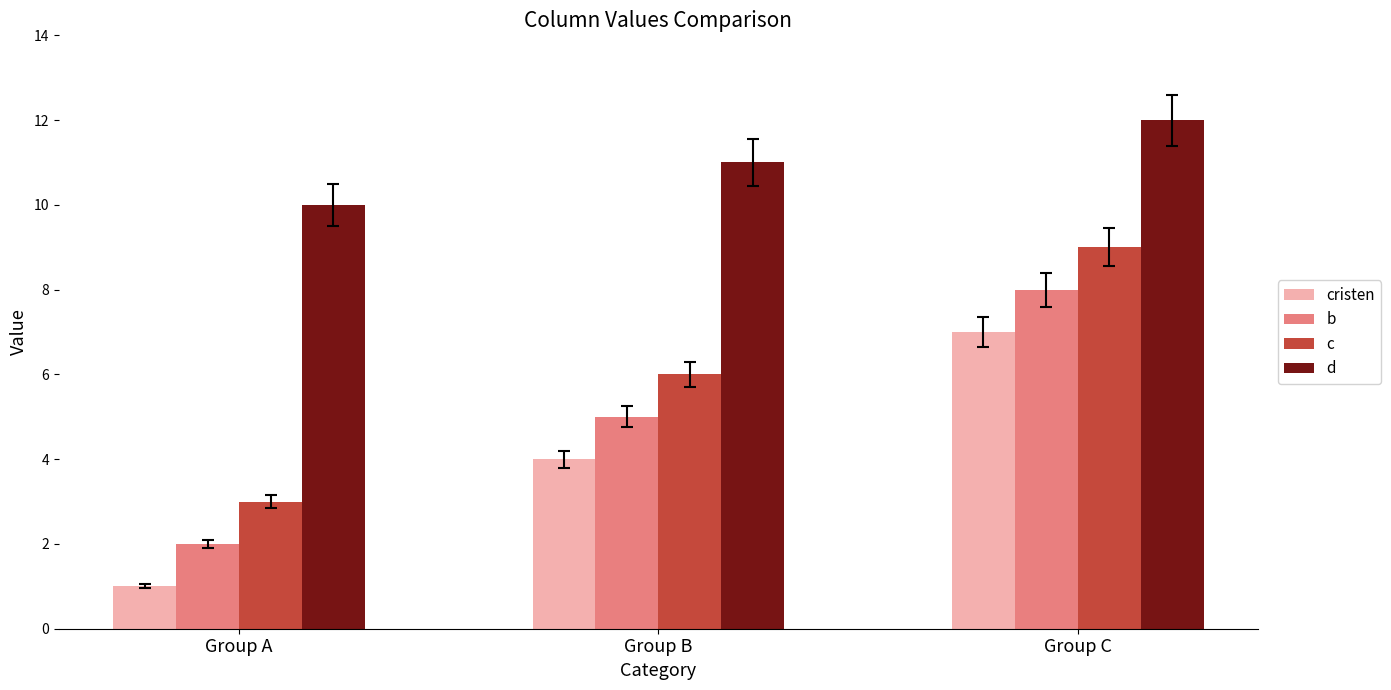

How many d values are between 10 and 12?

3